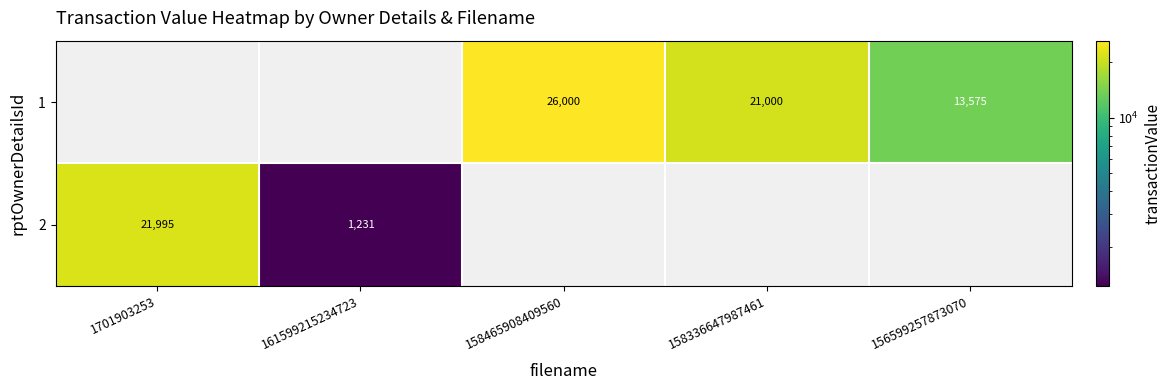

Is the value of 1 at 156599257873070 greater than the value of 2 at 1701903253?

No